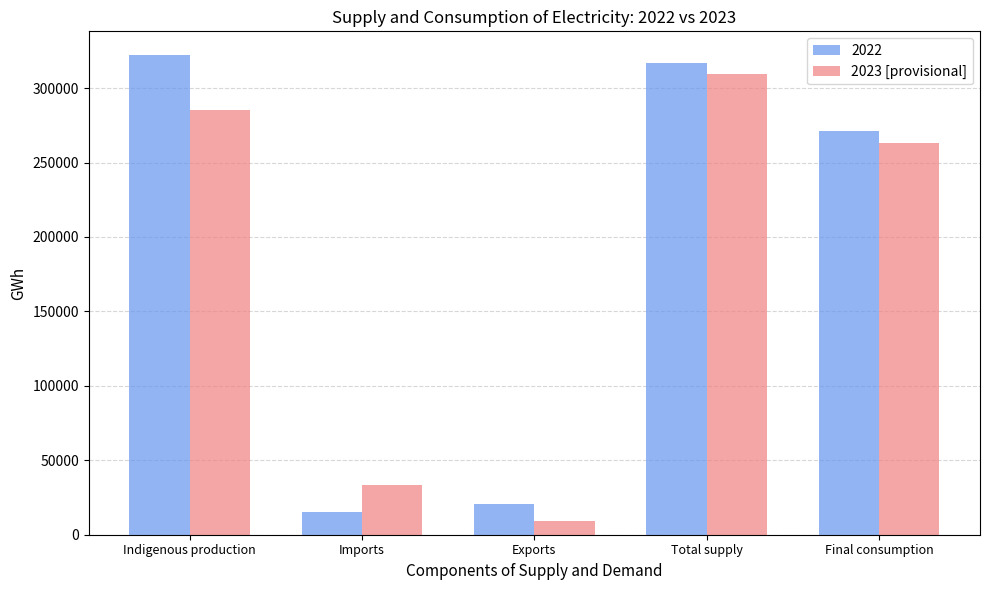

List the labels in order of 2023 [provisional] value, largest first.

Total supply, Indigenous production, Final consumption, Imports, Exports